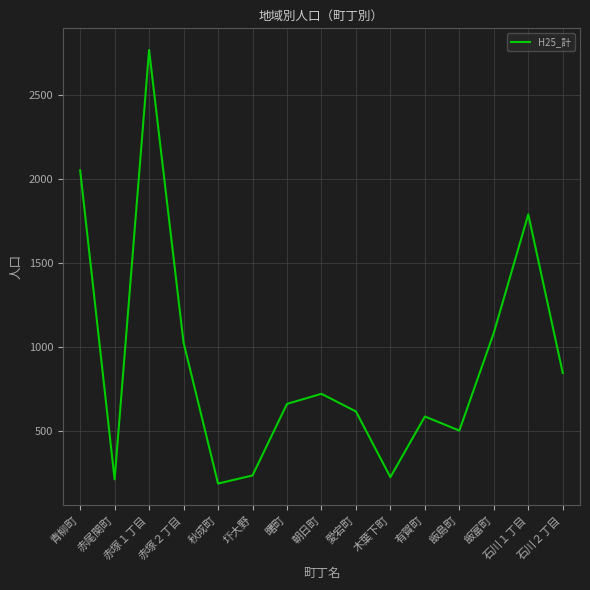

What is the difference between the maximum and minimum values?

2580